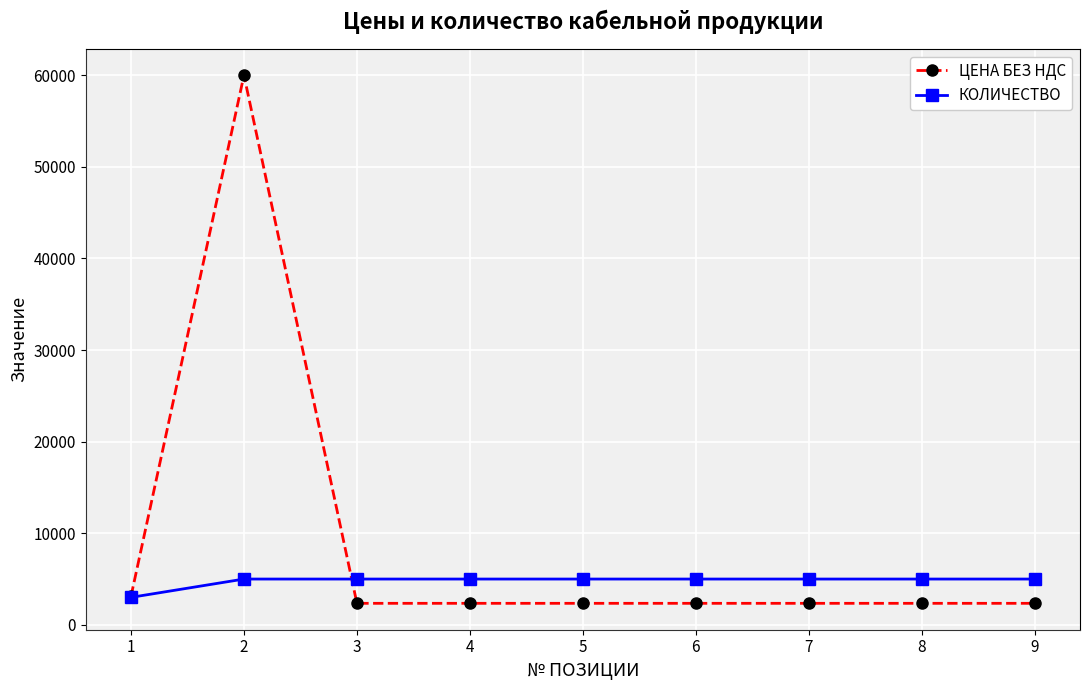

True or false: ЦЕНА БЕЗ НДС has more than 0 points higher than both neighbors.

True